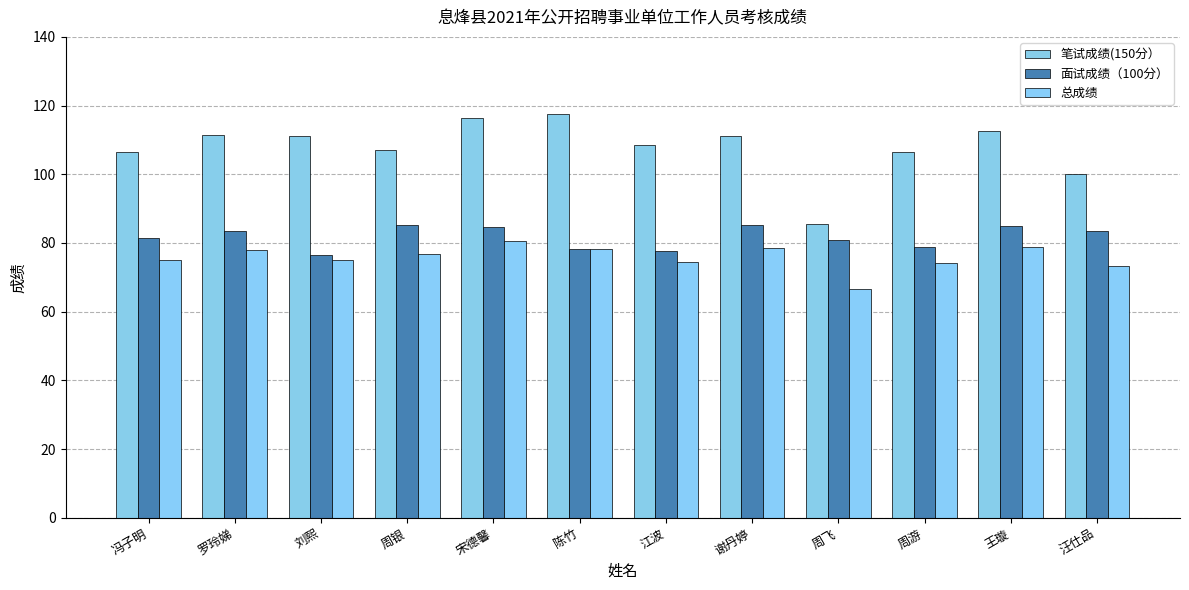

What is the difference between the 笔试成绩(150分） values at 汪仕品 and 周游?

6.5